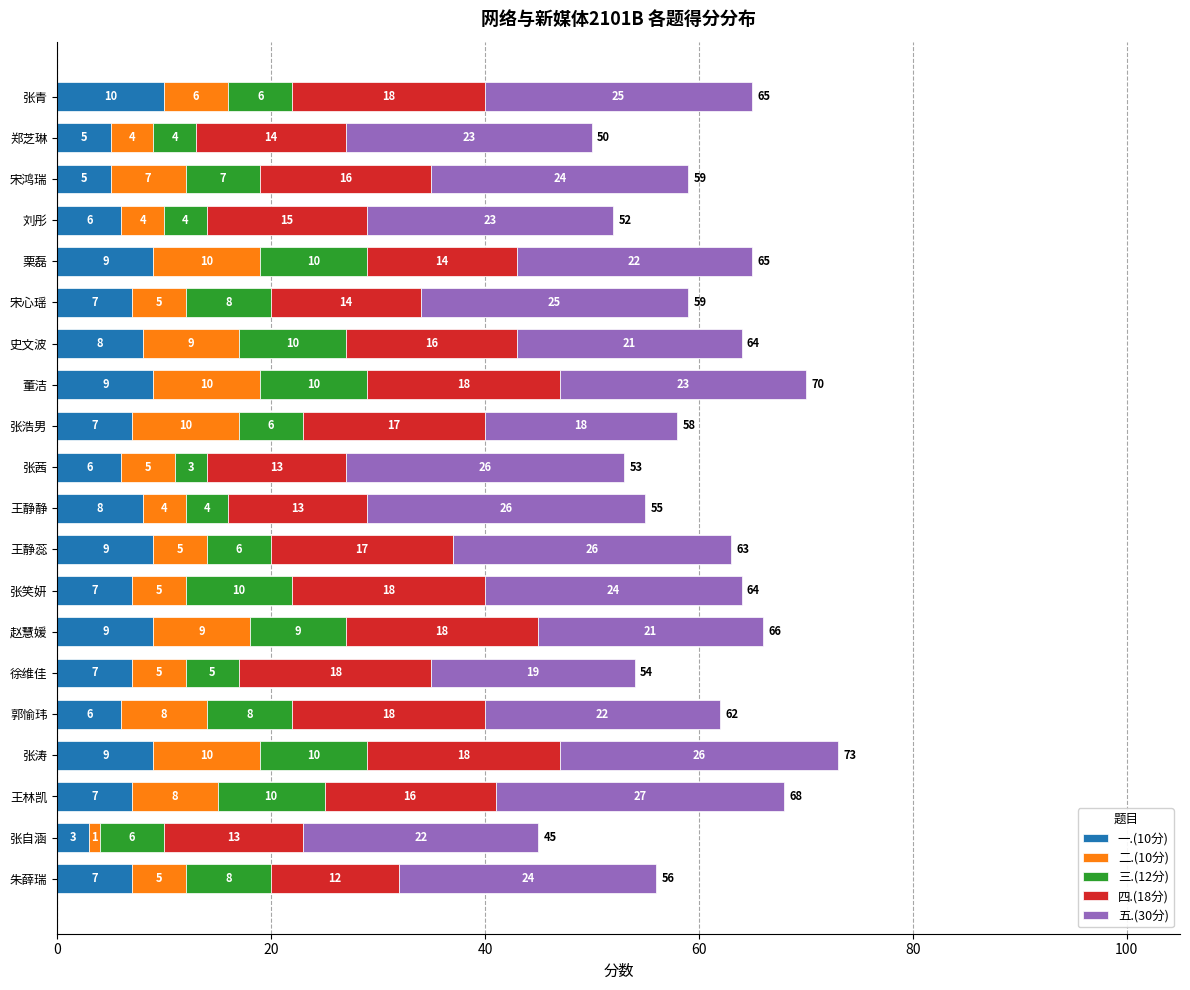

What is the sum of all 一.(10分) values?

144